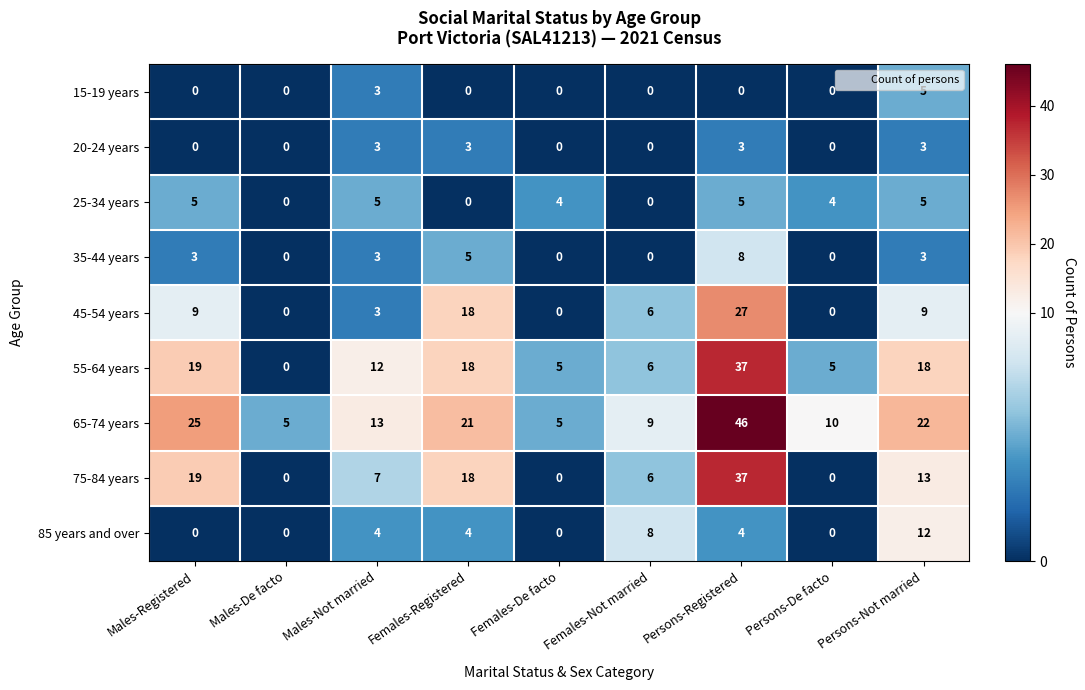

Is it true that 55-64 years equals 10 at Females-Not married?

False